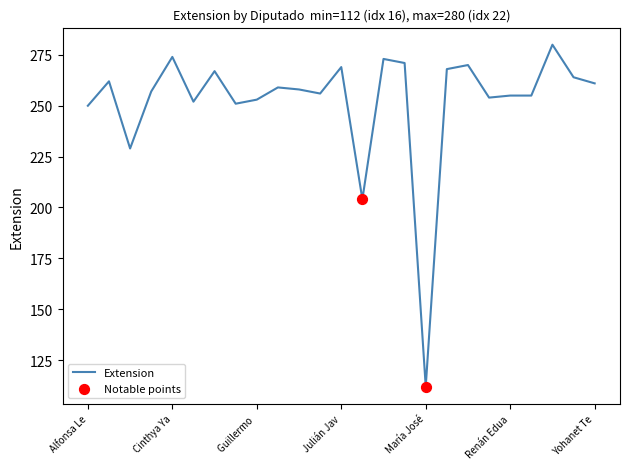

What is the maximum value shown in the chart?

280